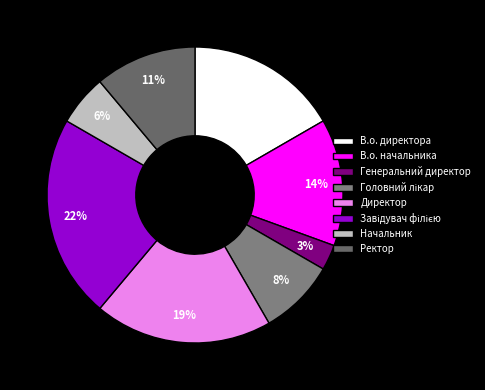

True or false: Головний лікар accounts for 1% of the total.

False